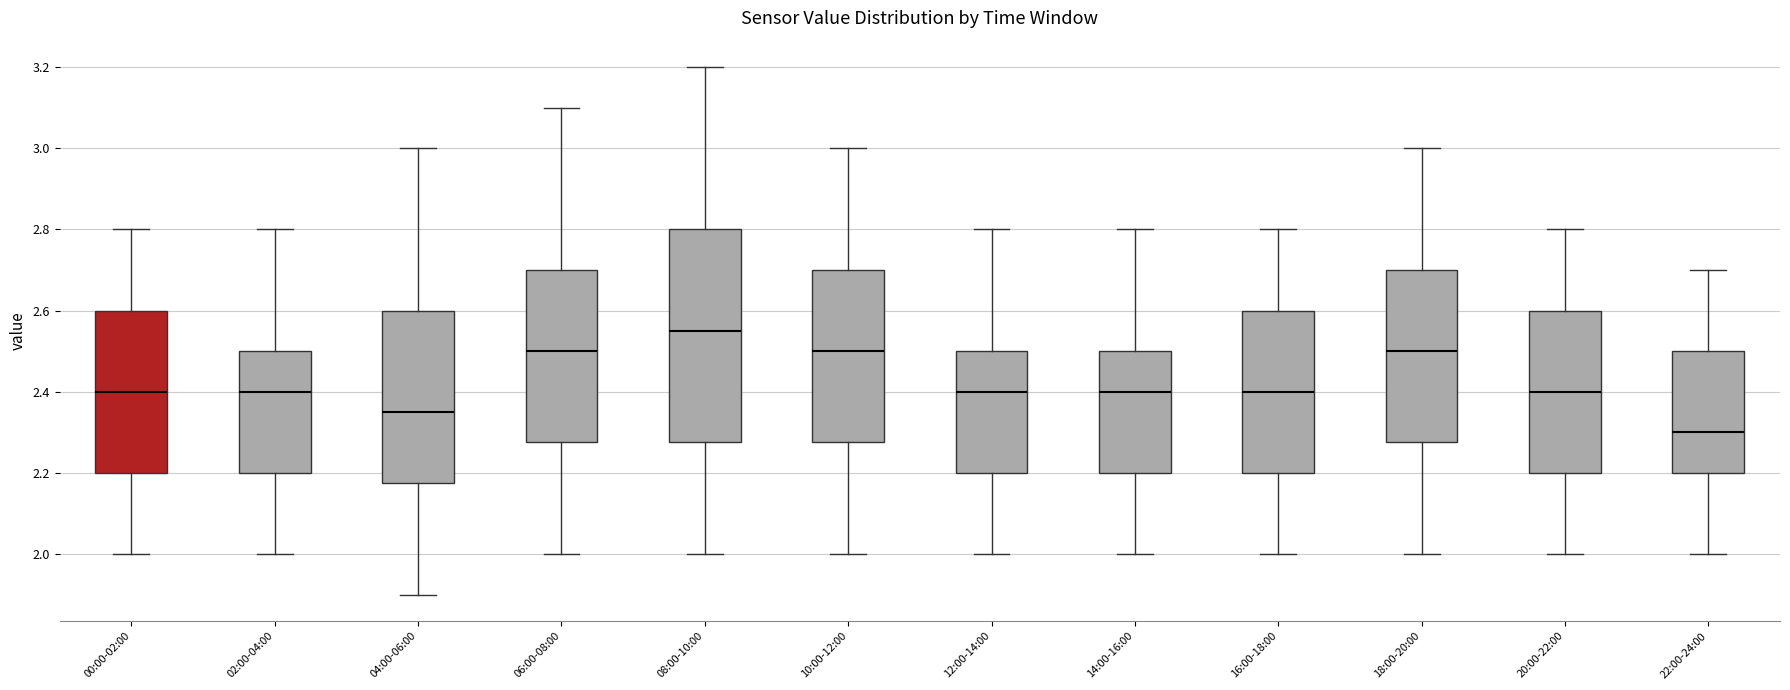

Reading left to right, read every box against the y-axis: the position of its median line, the range the box covers, and the ends of its whiskers. The values are not printed on the chart, so give them approximately, as read against the axis.

00:00-02:00: median 2.40, box 2.20 to 2.60, whiskers 2.00 to 2.80
02:00-04:00: median 2.40, box 2.20 to 2.50, whiskers 2.00 to 2.80
04:00-06:00: median 2.36, box 2.18 to 2.60, whiskers 1.90 to 3.00
06:00-08:00: median 2.50, box 2.28 to 2.70, whiskers 2.00 to 3.10
08:00-10:00: median 2.56, box 2.28 to 2.80, whiskers 2.00 to 3.20
10:00-12:00: median 2.50, box 2.28 to 2.70, whiskers 2.00 to 3.00
12:00-14:00: median 2.40, box 2.20 to 2.50, whiskers 2.00 to 2.80
14:00-16:00: median 2.40, box 2.20 to 2.50, whiskers 2.00 to 2.80
16:00-18:00: median 2.40, box 2.20 to 2.60, whiskers 2.00 to 2.80
18:00-20:00: median 2.50, box 2.28 to 2.70, whiskers 2.00 to 3.00
20:00-22:00: median 2.40, box 2.20 to 2.60, whiskers 2.00 to 2.80
22:00-24:00: median 2.30, box 2.20 to 2.50, whiskers 2.00 to 2.70